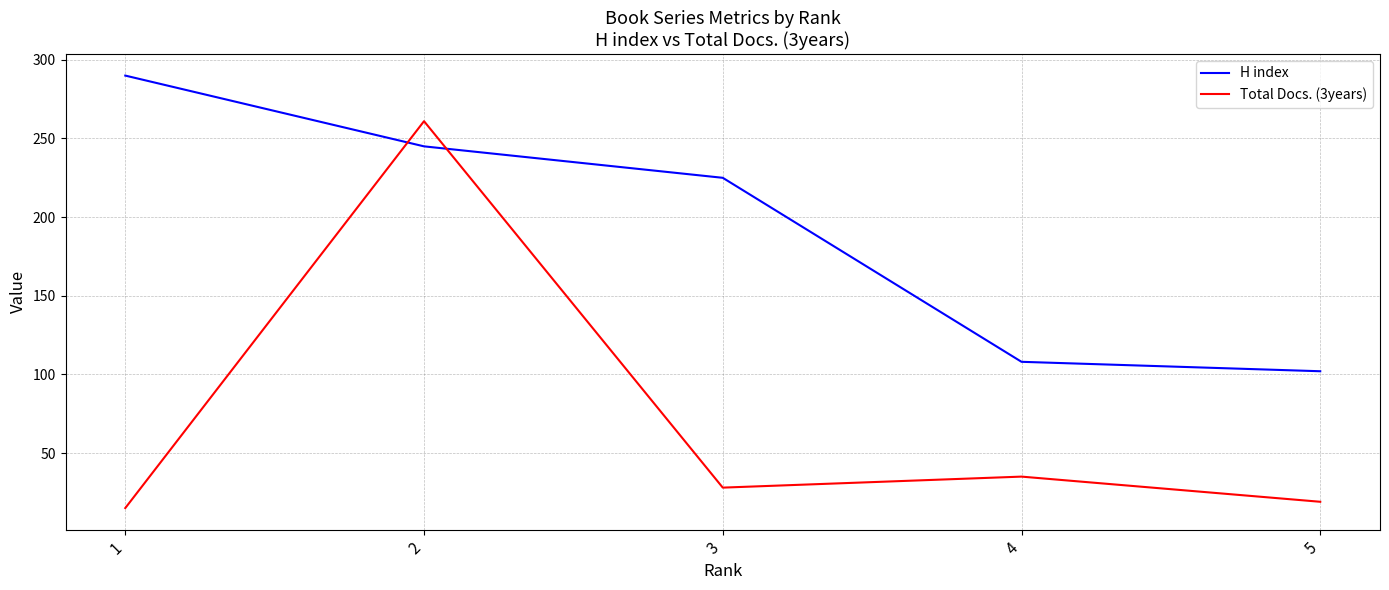

The H index series shows 225 at 3. True or false?

True